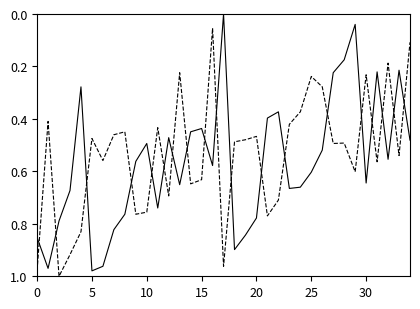

What is the label of the 9th point from the right?

26